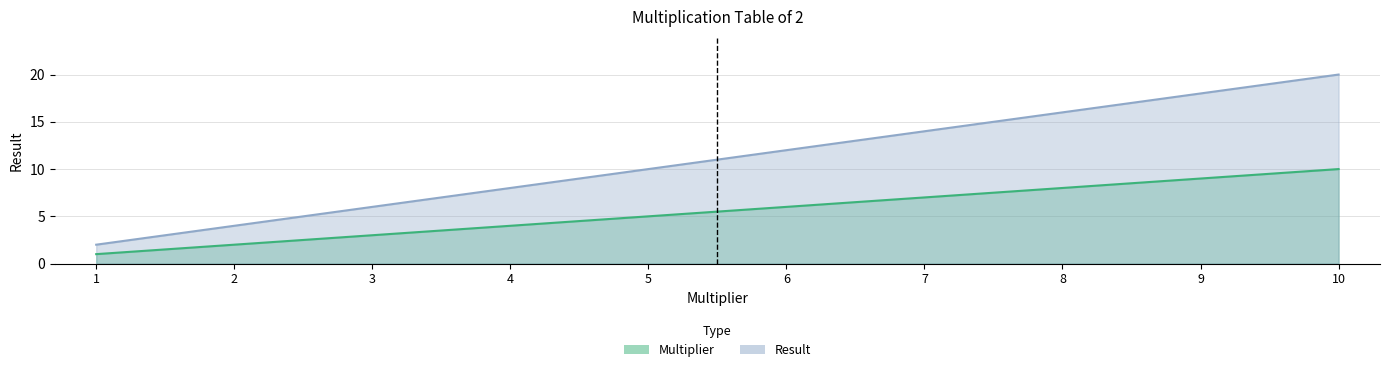

At which label is Result closest to 11?

5